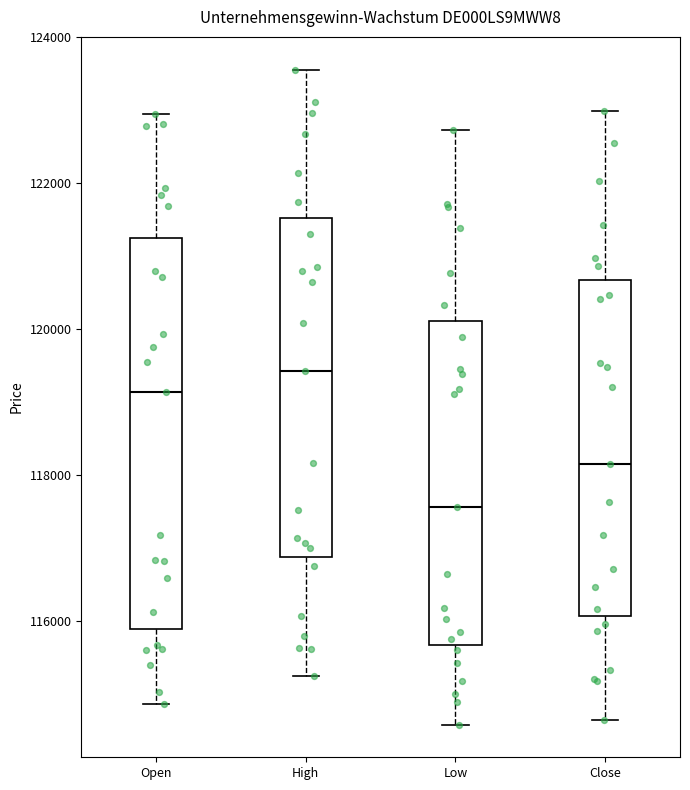

Which box is the tallest, from its lower edge to its upper edge?

Open